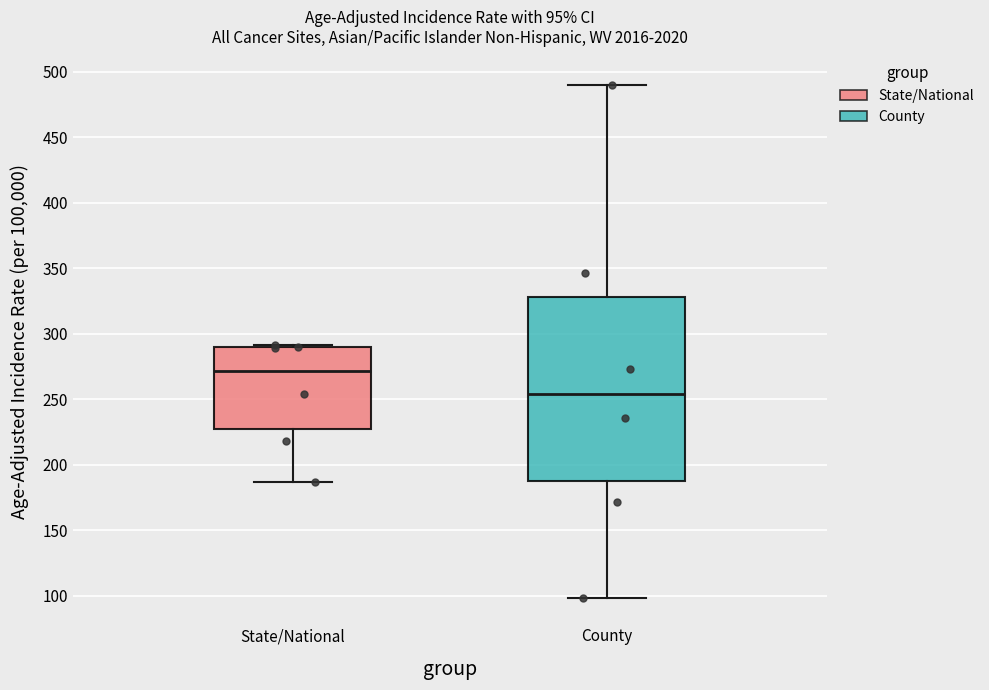

Which box is the tallest, from its lower edge to its upper edge?

County